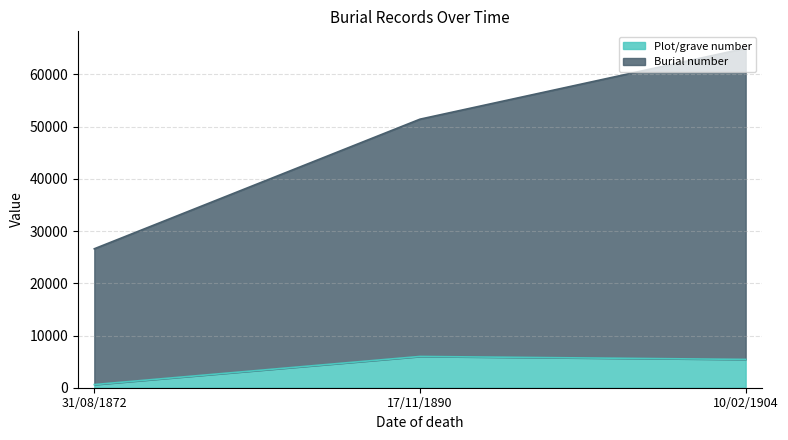

At which label does Plot/grave number reach its minimum?

31/08/1872